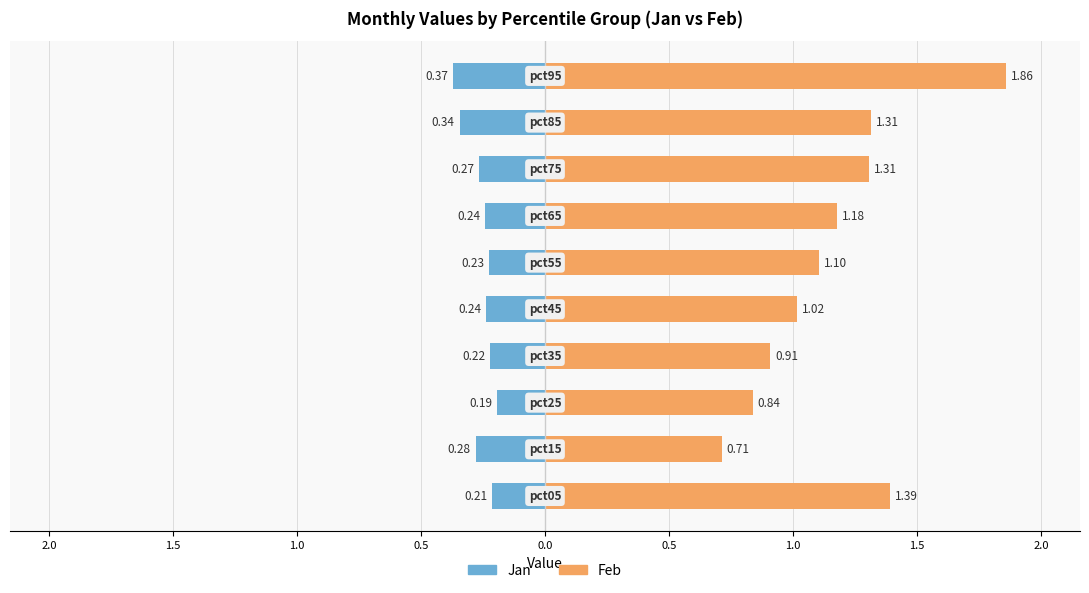

Which series changed the most between 2.0 and 1.5?

Feb